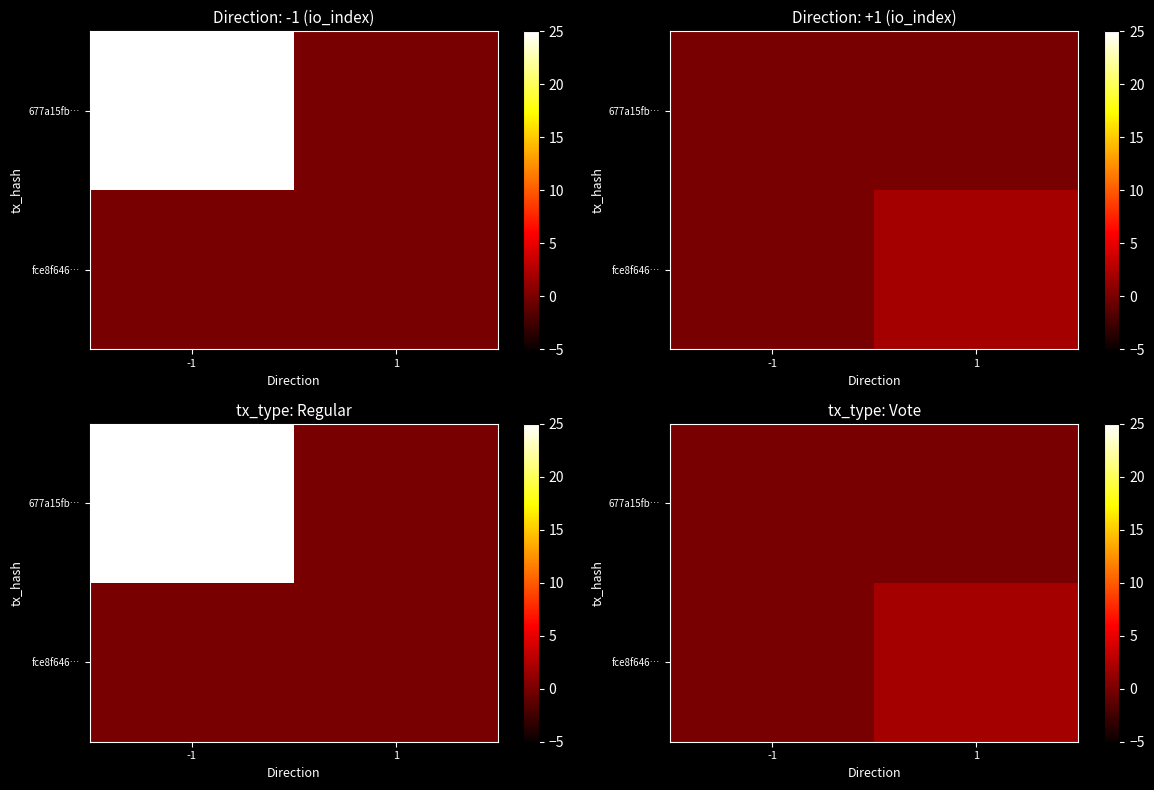

At which label does fce8f646… reach its minimum?

-1